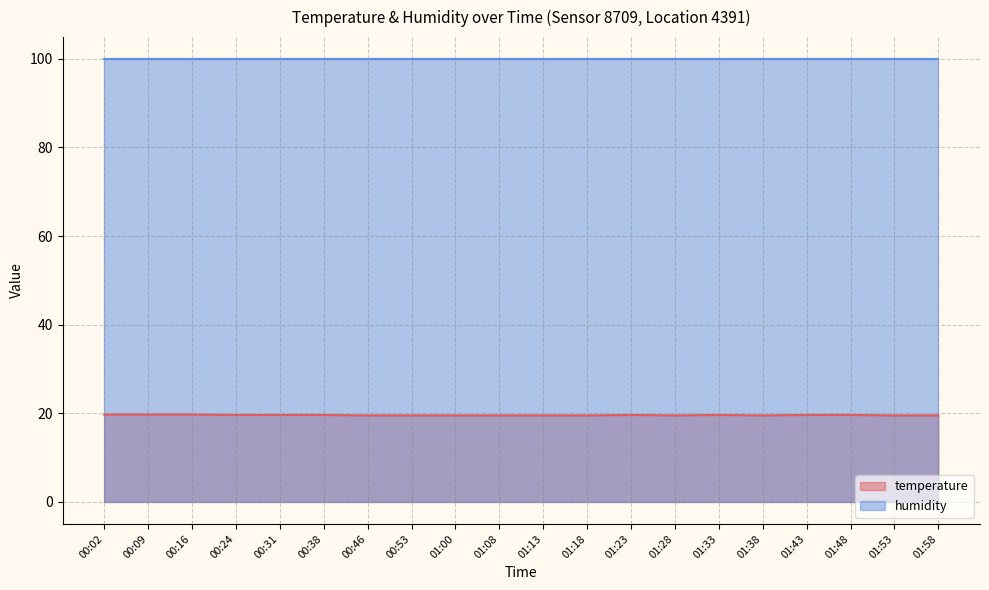

List the labels in order of value, largest first.

00:02, 00:09, 00:16, 00:24, 00:31, 00:38, 01:23, 01:33, 01:43, 01:48, 00:46, 00:53, 01:00, 01:08, 01:13, 01:18, 01:28, 01:38, 01:53, 01:58